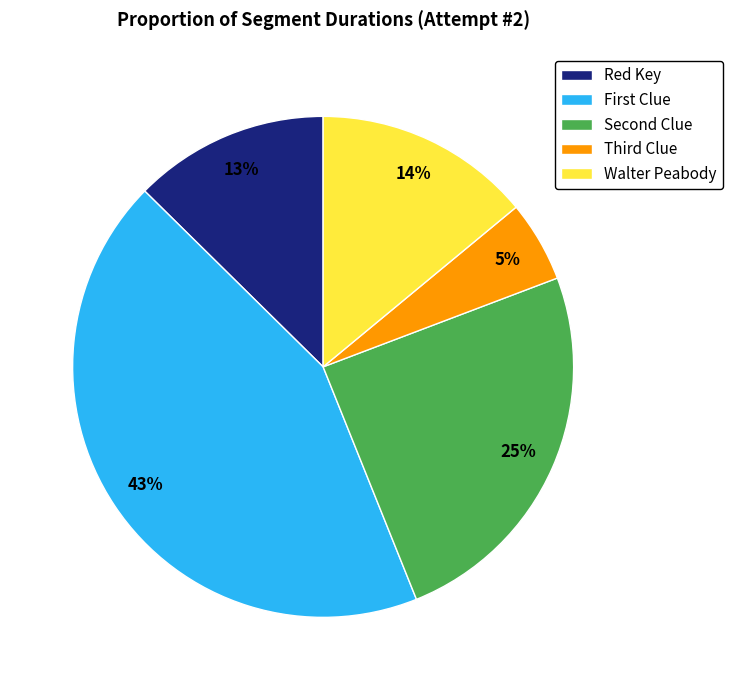

How many segments does this pie chart have?

5